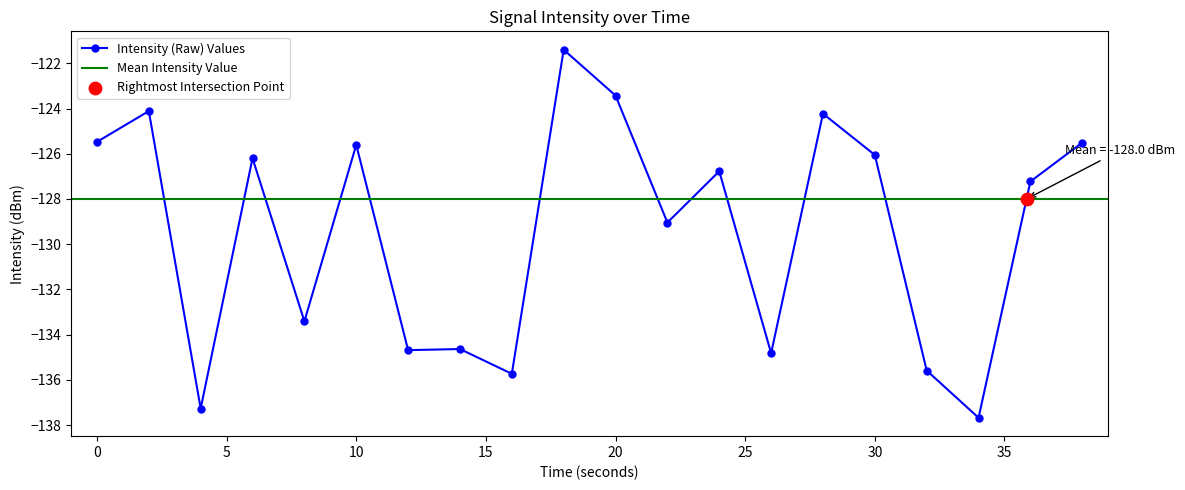

Between 6 and 18, which is larger?

18